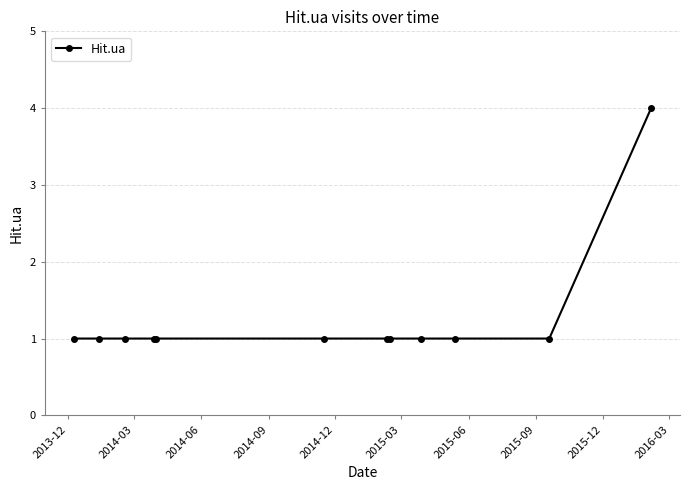

What is the maximum value shown in the chart?

4